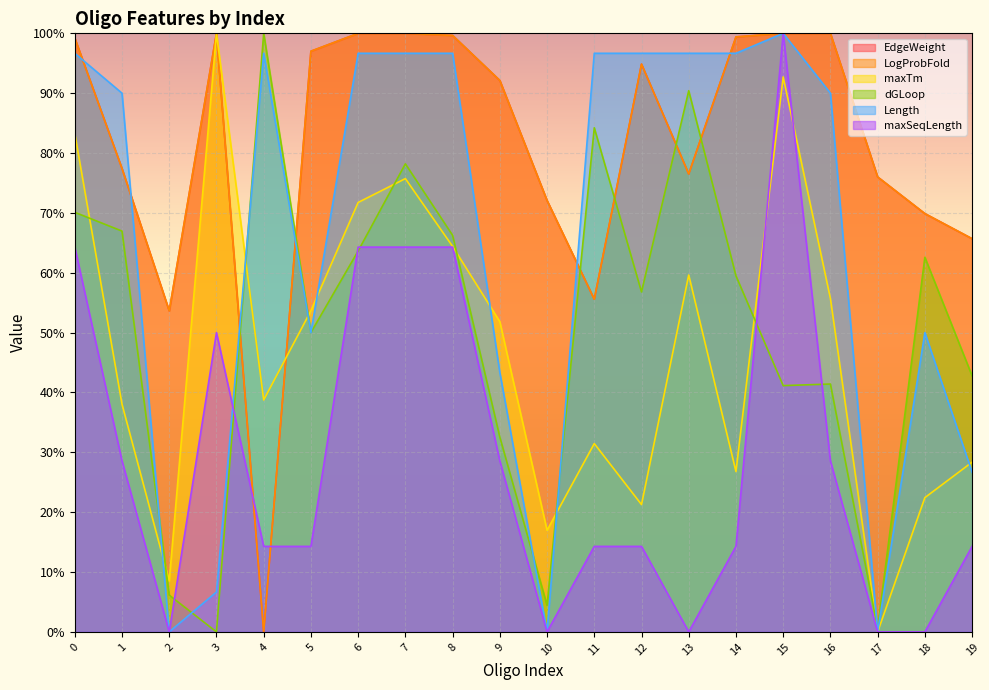

Which category has the highest value across all series?

15